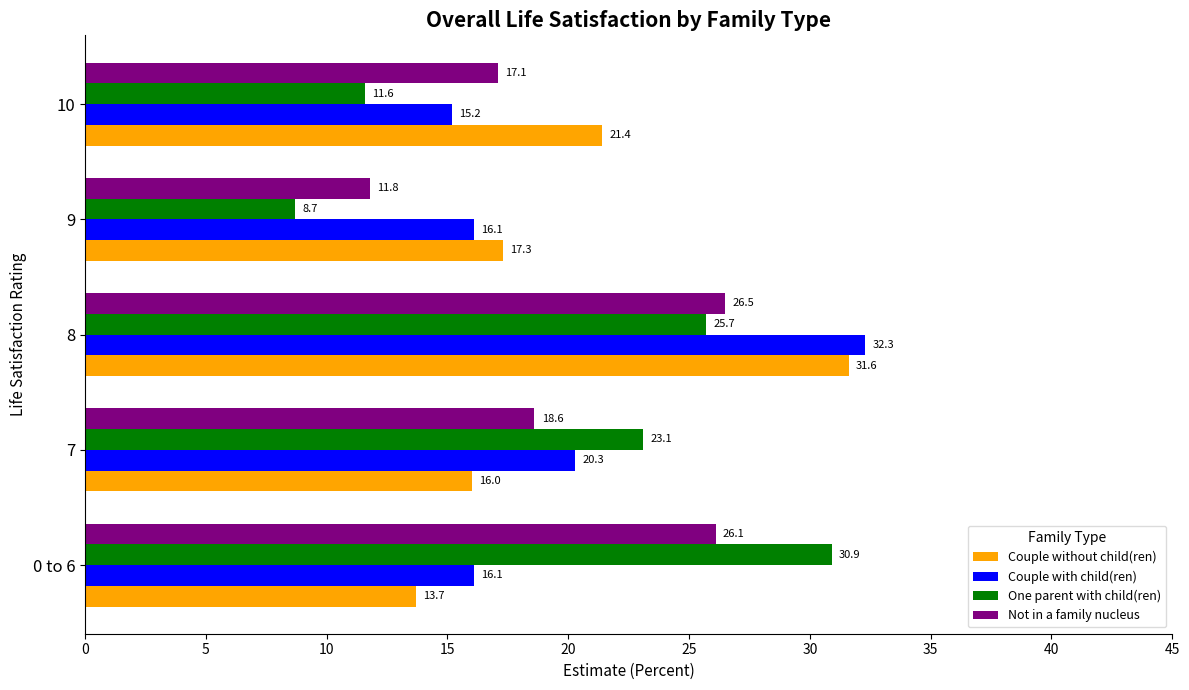

At which category does the chart reach its peak across all series?

8